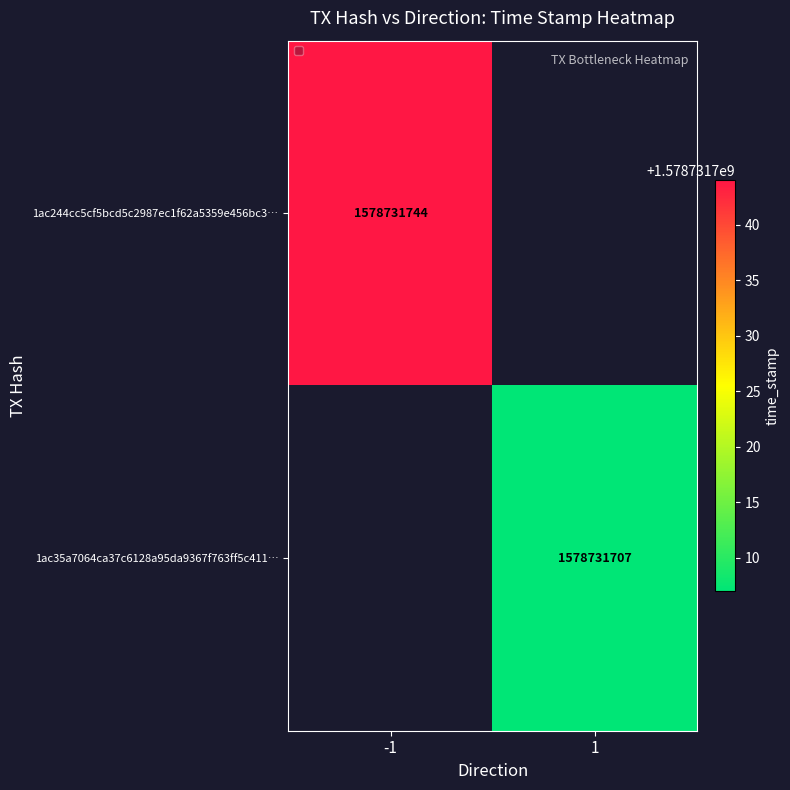

Between direction and time_stamp, which is larger?

time_stamp